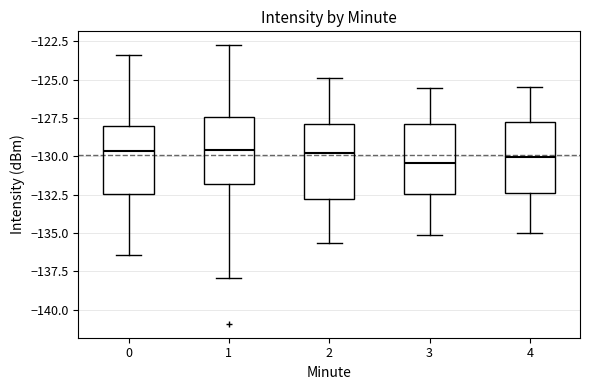

Where does the upper whisker of the box at x = 0 end on the y-axis? The values are not printed on the chart, so give them approximately, as read against the axis.

-123.5